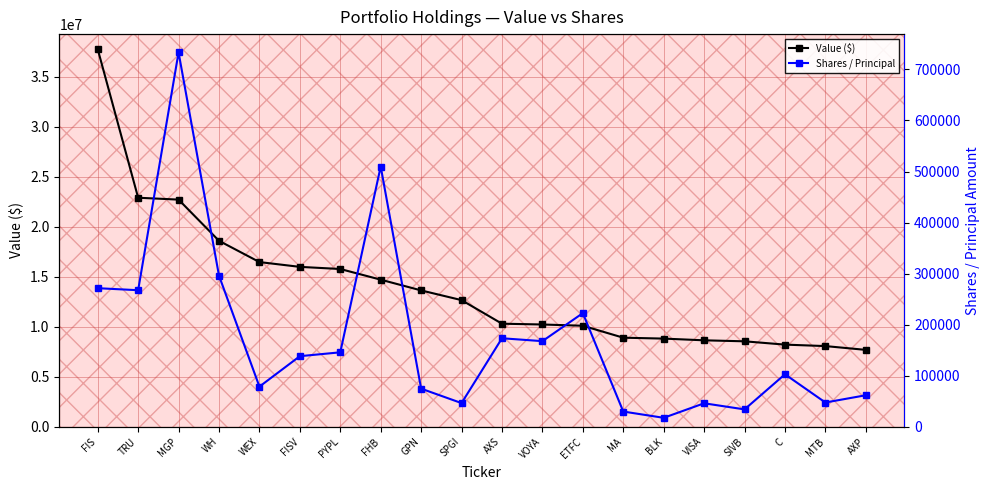

Which has a higher value, WH or TRU?

TRU